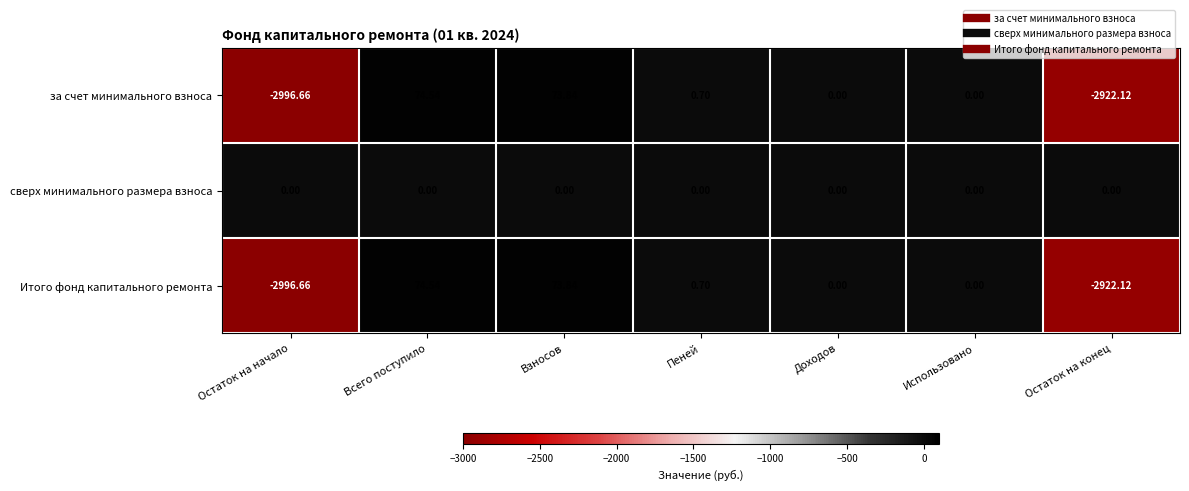

What is the difference between the highest and lowest values at Всего поступило?

74.5